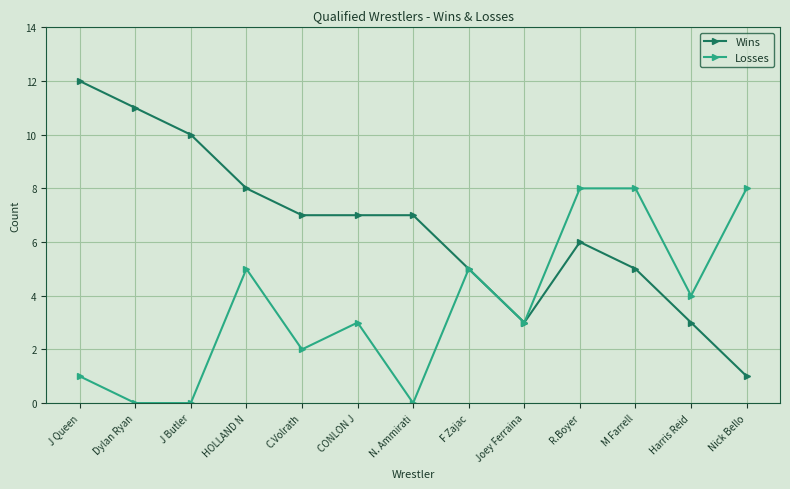

Rank the series by their maximum value, from lowest to highest.

Losses, Wins